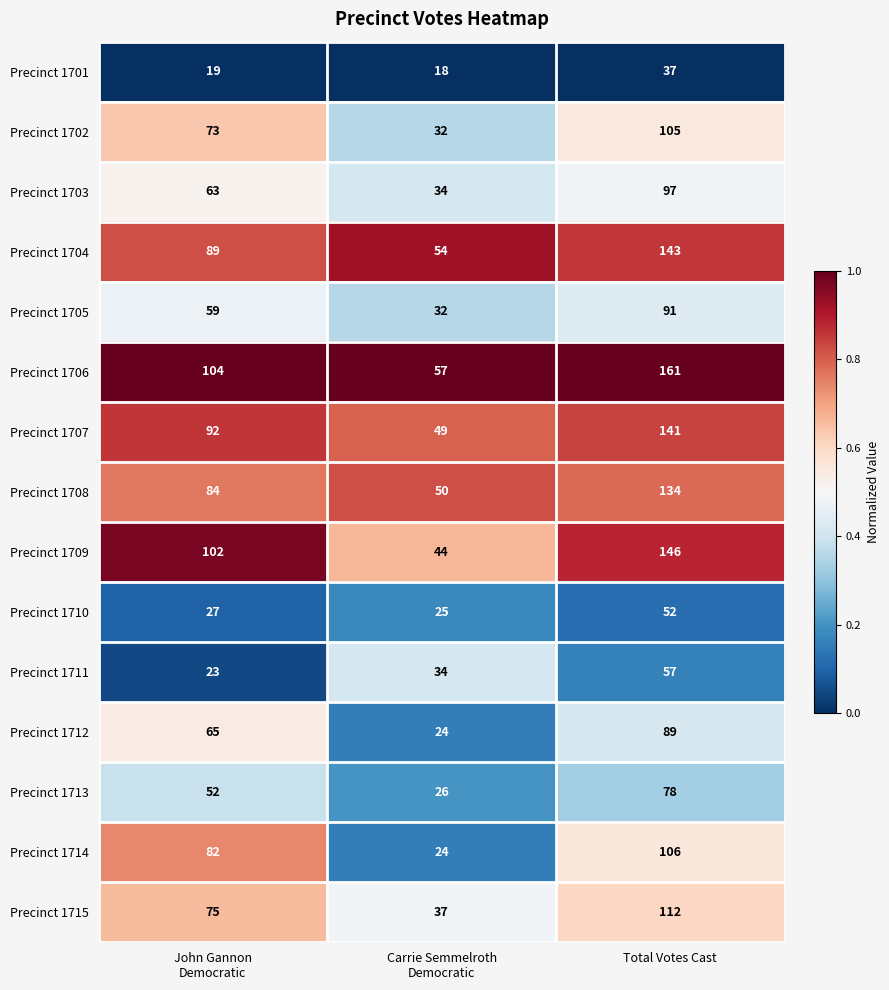

At which category is the sum across all series the highest?

Total Votes Cast